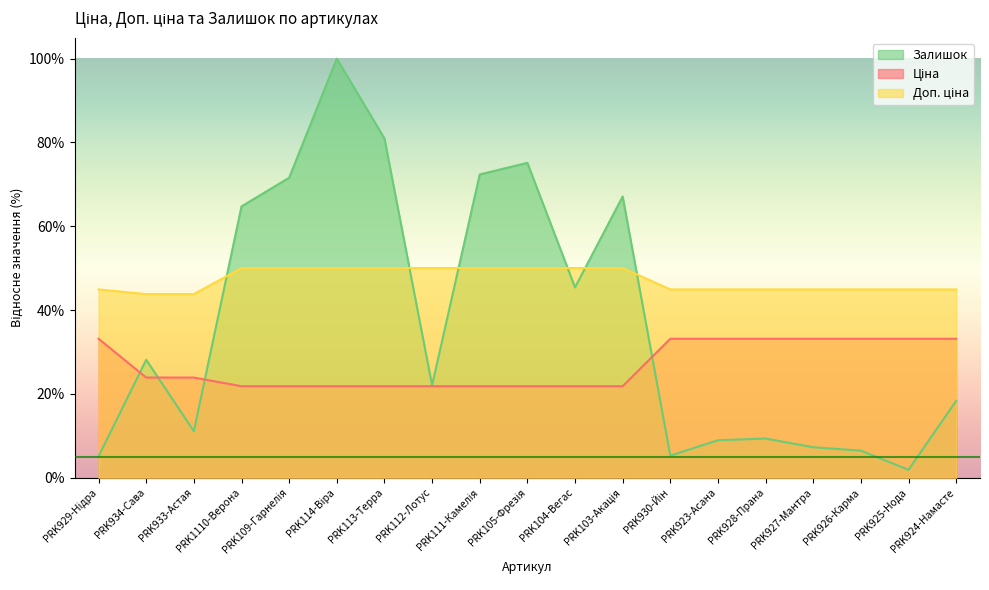

What is the sum of the Залишок values at PRK933-Астая and PRK111-Камелія?

83.4